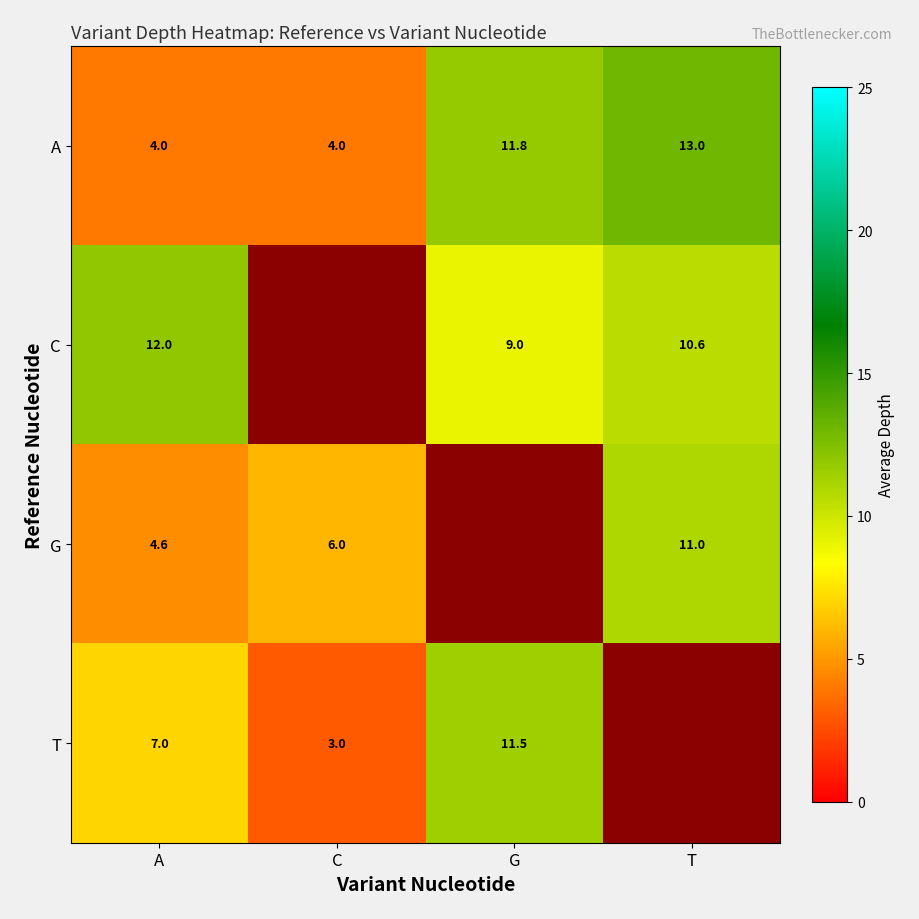

Count the number of categories in the chart.

4